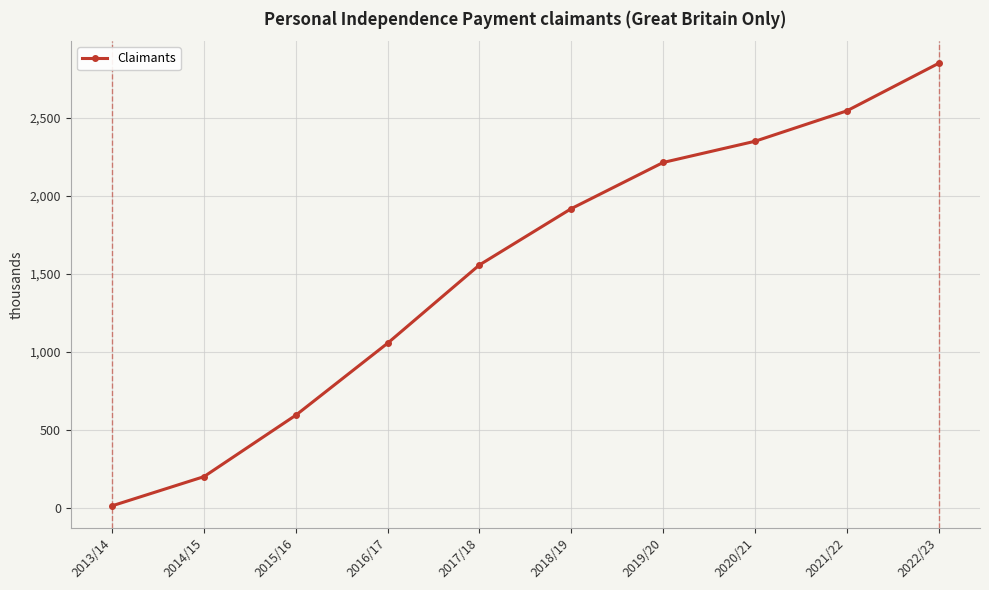

What is the value of the 10th point from the left?

2851